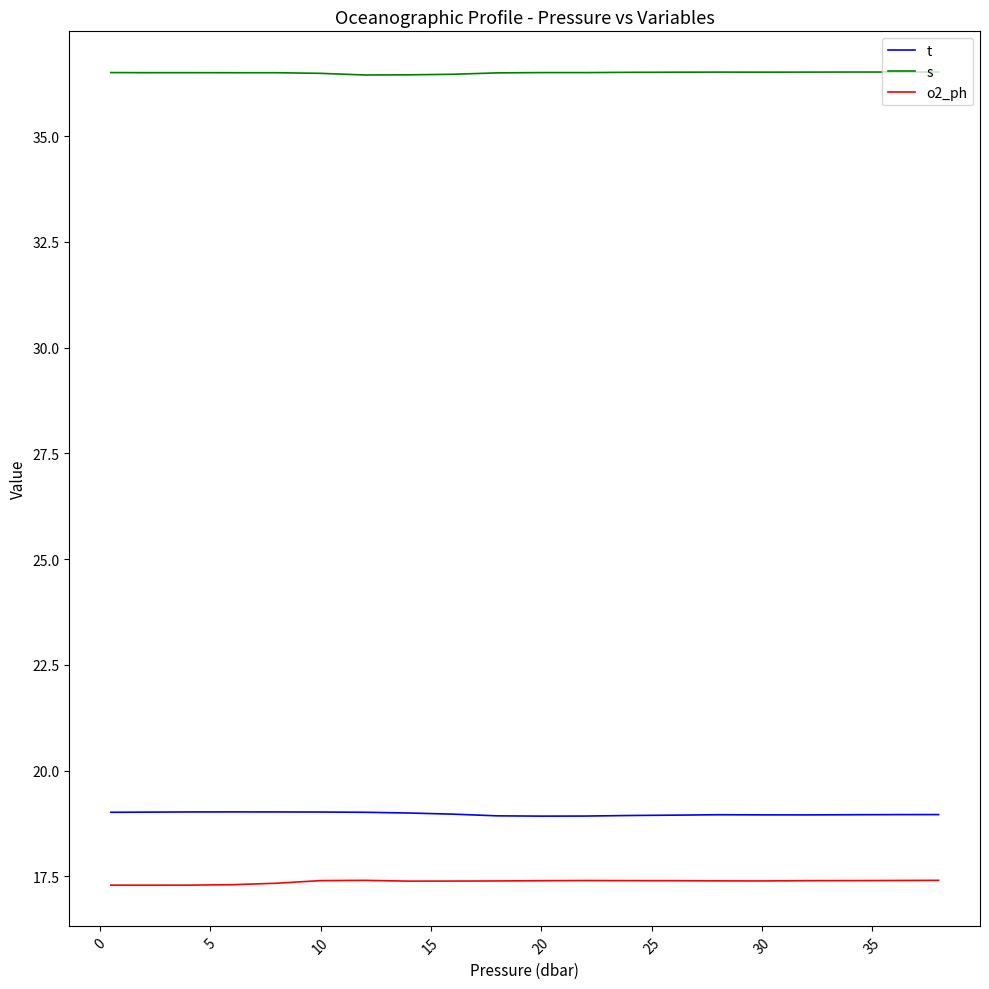

True or false: s and o2_ph cross at least once.

False